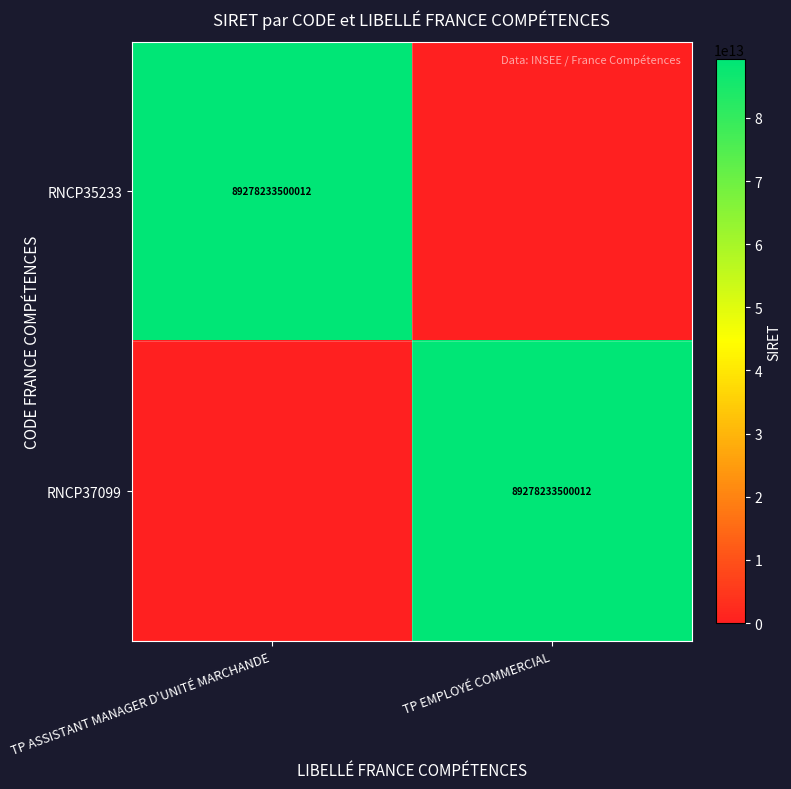

The RNCP35233 series shows 157487015005675 at TP ASSISTANT MANAGER D'UNITÉ MARCHANDE. True or false?

False